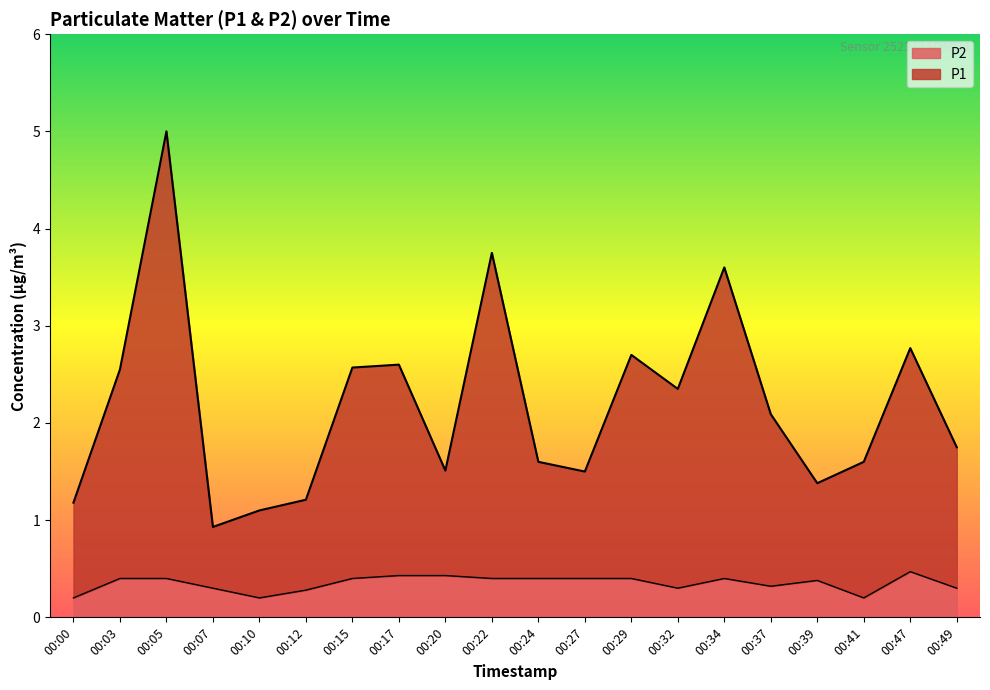

Reading right to left, list all the values displayed in this chart.

P1: 00:49=1.8	00:47=2.8	00:41=1.6	00:39=1.4	00:37=2.1	00:34=3.6	00:32=2.3	00:29=2.7	00:27=1.5	00:24=1.6	00:22=3.8	00:20=1.5	00:17=2.6	00:15=2.6	00:12=1.2	00:10=1.1	00:07=0.9	00:05=5.0	00:03=2.5	00:00=1.2
P2: 00:49=0.3	00:47=0.5	00:41=0.2	00:39=0.4	00:37=0.3	00:34=0.4	00:32=0.3	00:29=0.4	00:27=0.4	00:24=0.4	00:22=0.4	00:20=0.4	00:17=0.4	00:15=0.4	00:12=0.3	00:10=0.2	00:07=0.3	00:05=0.4	00:03=0.4	00:00=0.2